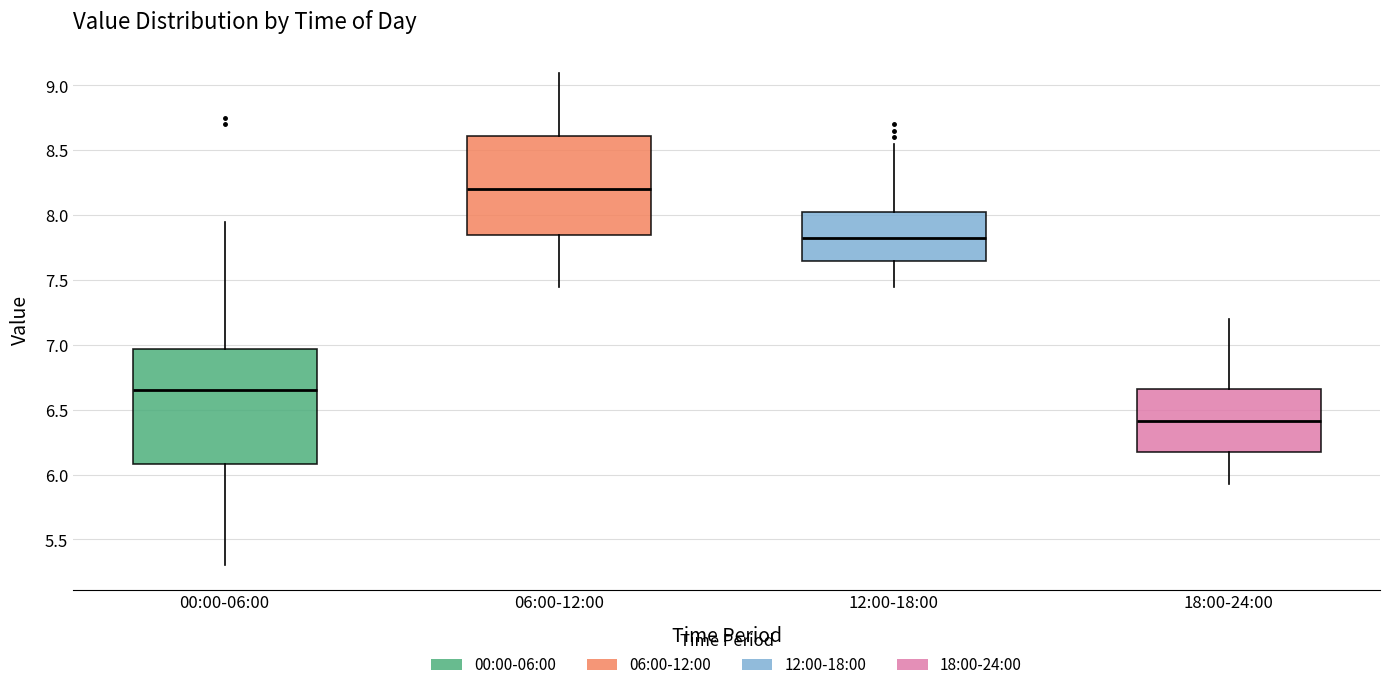

Which box has the highest median line?

06:00-12:00